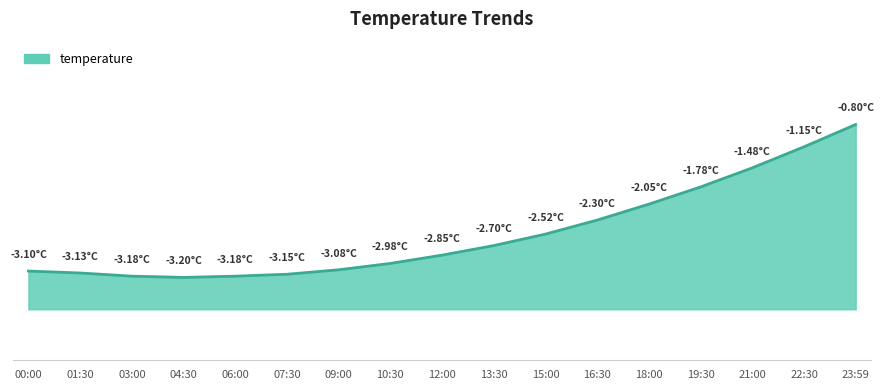

Does the chart display data point markers on the line(s)?

No